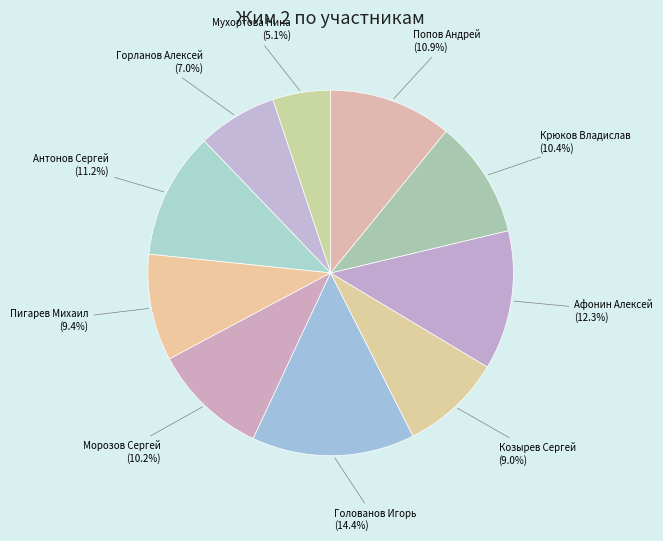

To the nearest percent, what is the combined percentage of Пигарев Михаил and Голованов Игорь?

24%